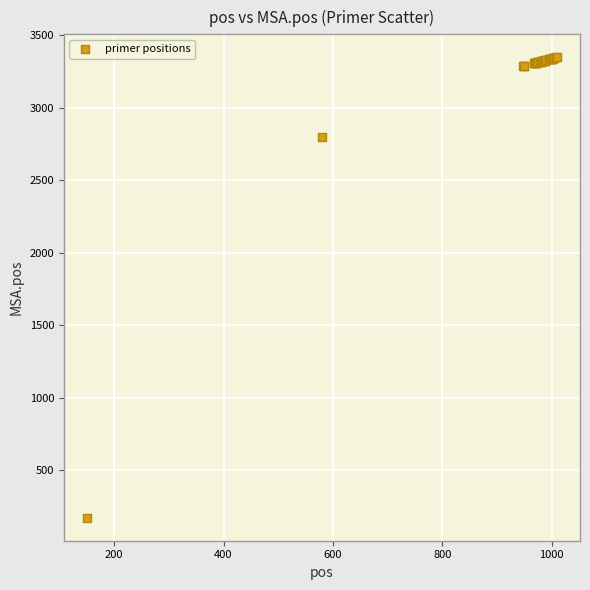

What Y value in the scatter plot is closest to 1759?

2800